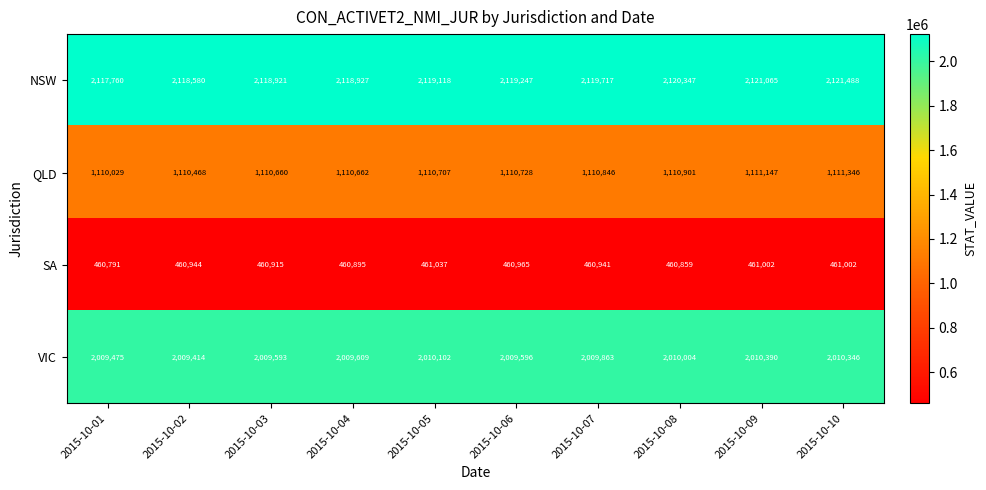

Where is VIC nearest to the value 2009902?

2015-10-07